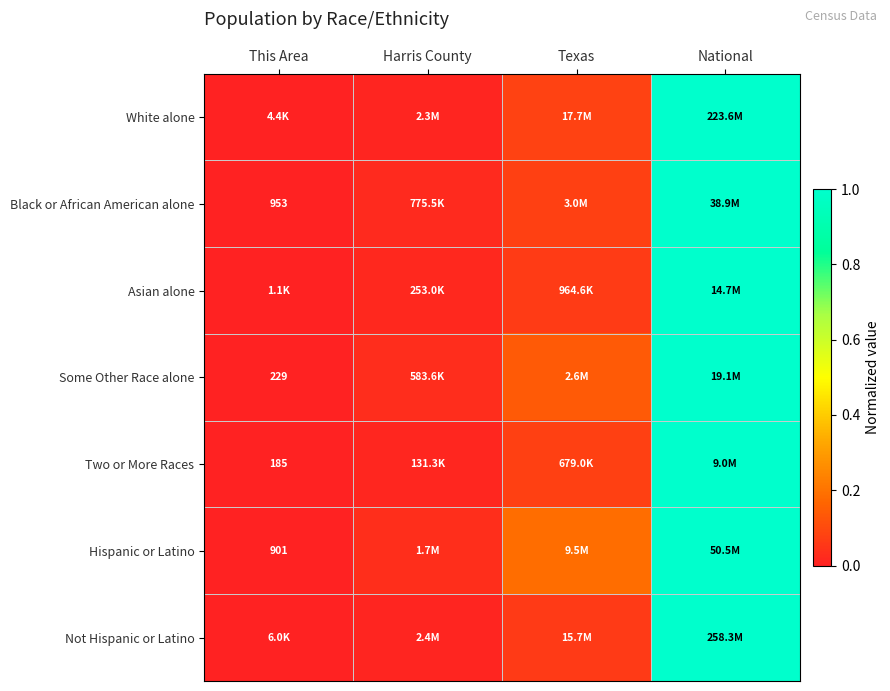

At which label does Black or African American alone reach its minimum?

This Area